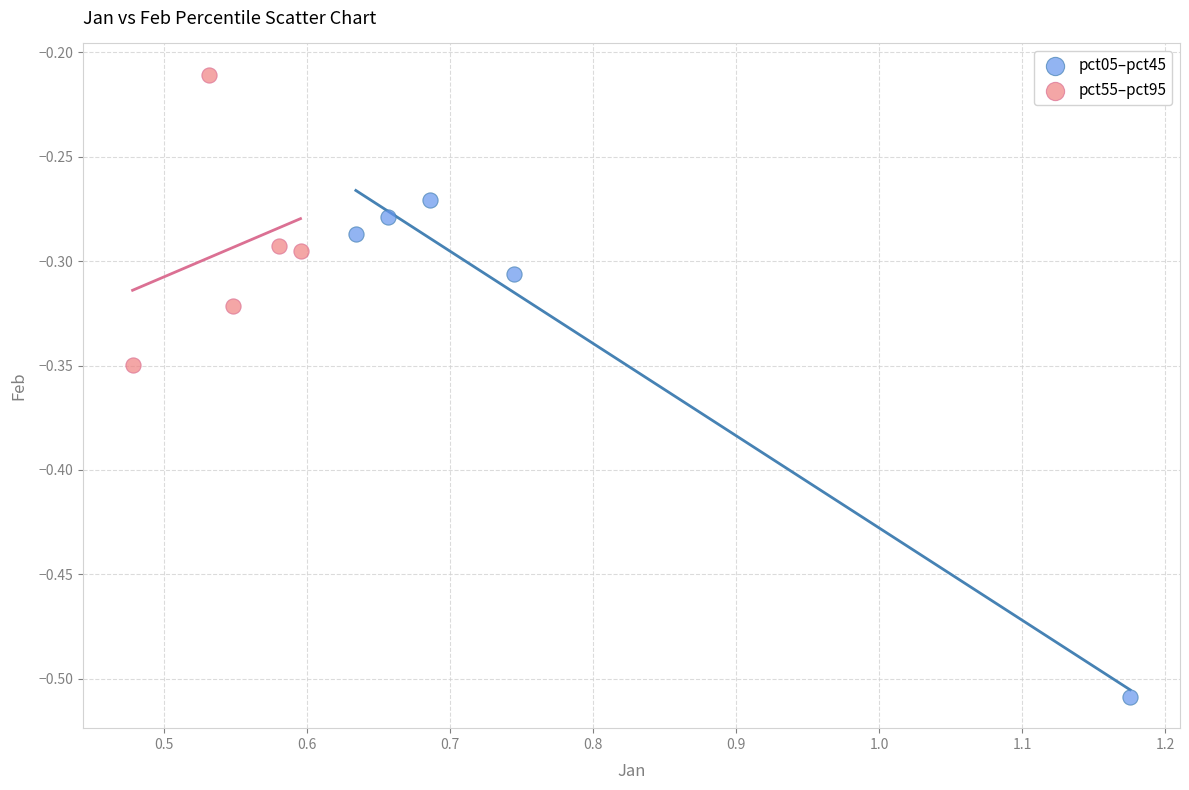

Which series has the widest spread of Y values?

pct05–pct45